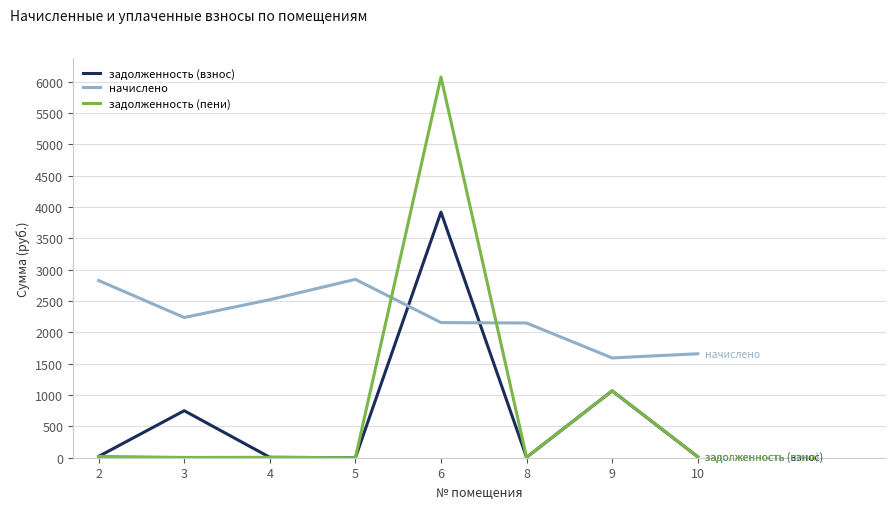

Is this an area chart (filled region under the line)?

No